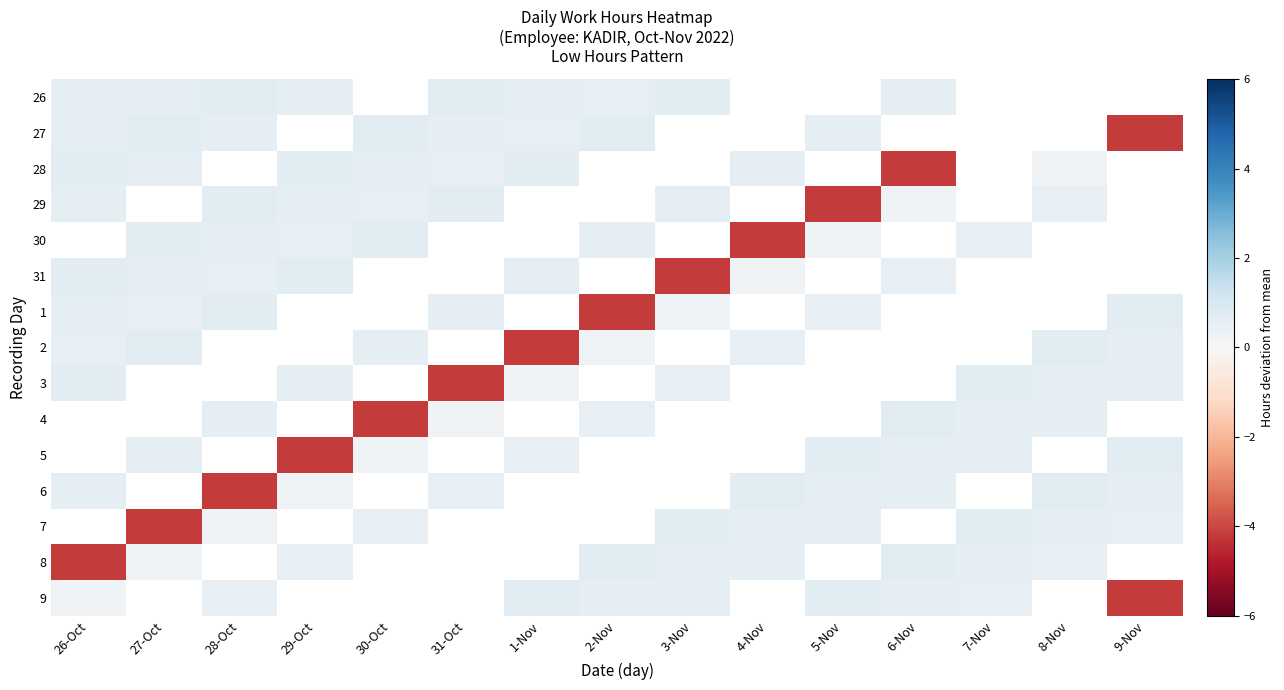

Is it true that 30 equals 0.6 at 27-Oct?

True